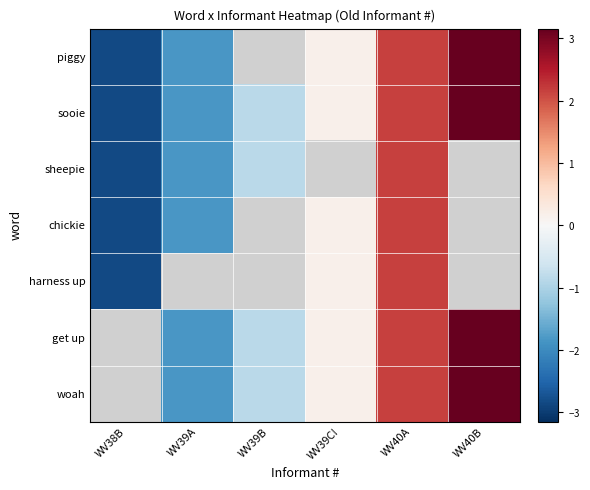

Is the value of chickie at WV39C! greater than the value of get up at WV39C!?

No